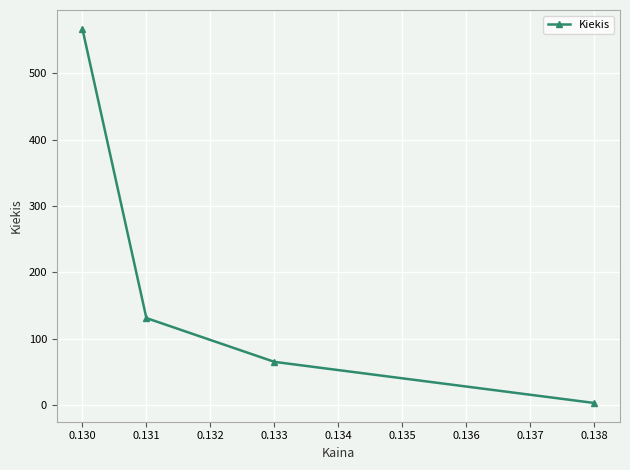

What is the minimum value shown in the chart?

3